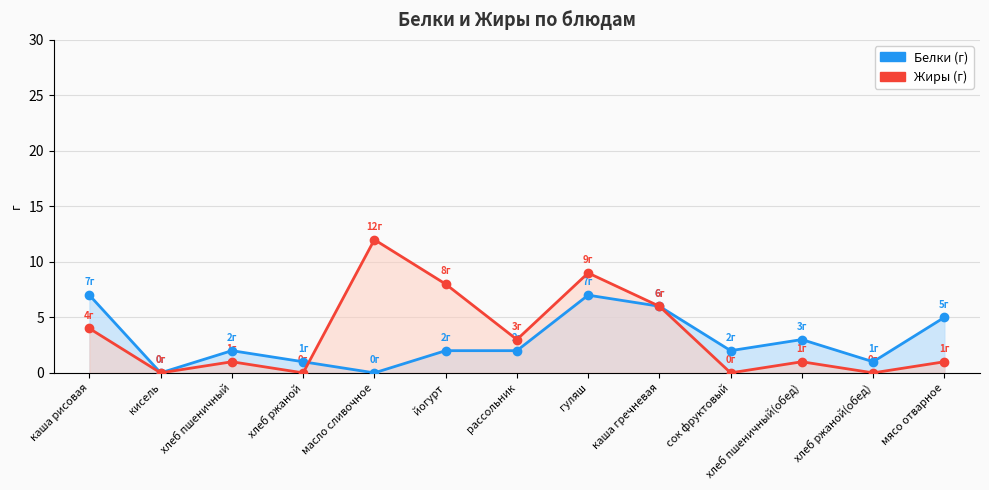

Rank the series at хлеб пшеничный from highest to lowest value.

Белки, Жиры